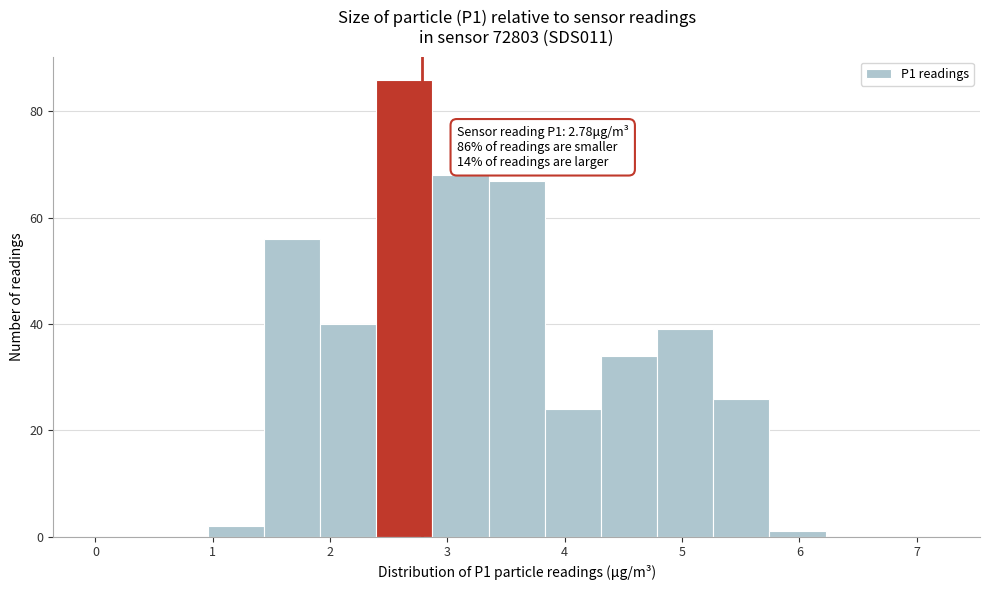

Which range on the x-axis has the tallest bar?

2.4 to 2.9